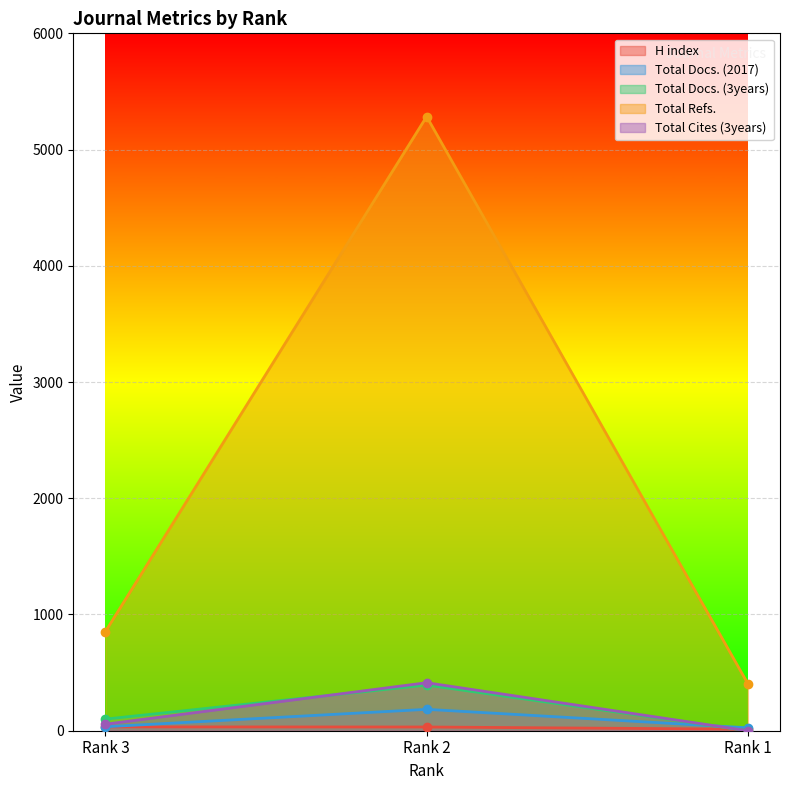

What is the minimum value for Total Docs. (2017)?

25